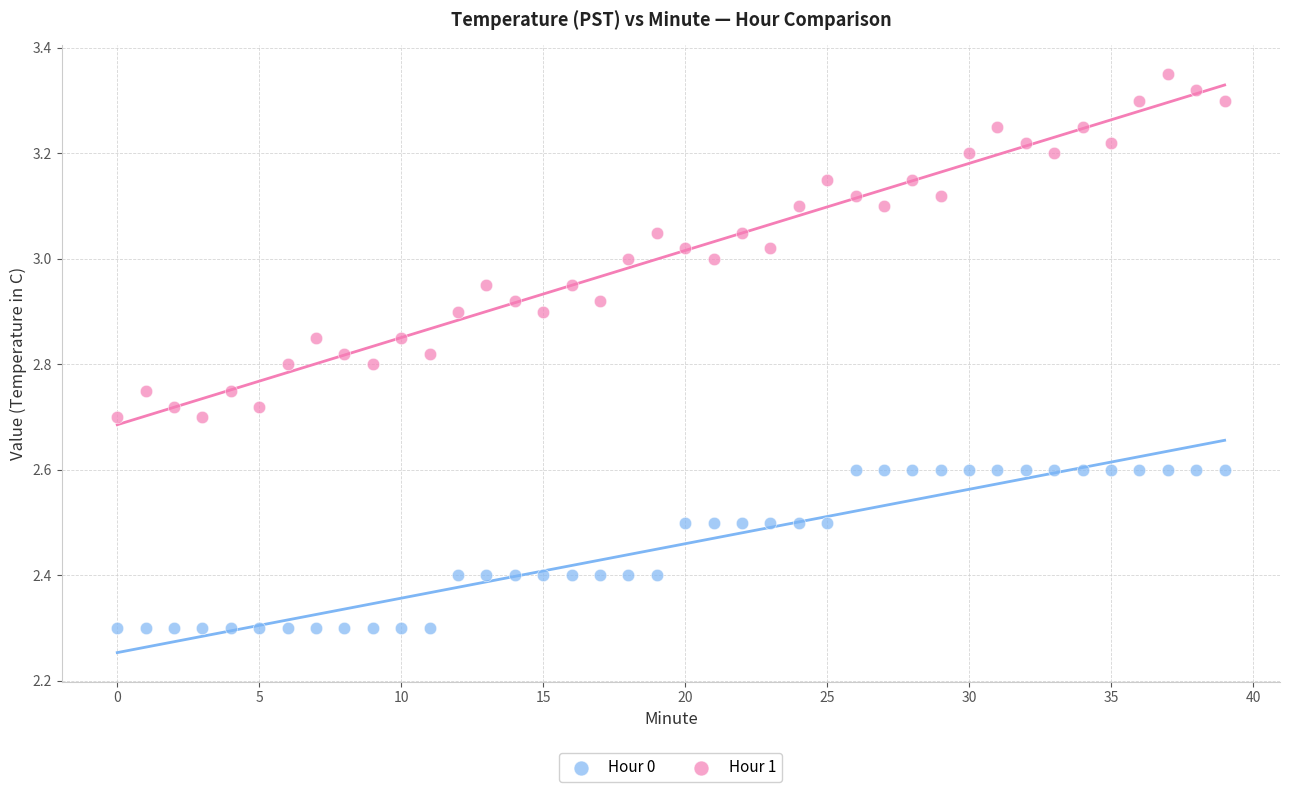

Which series contains the highest Y value?

Hour 1